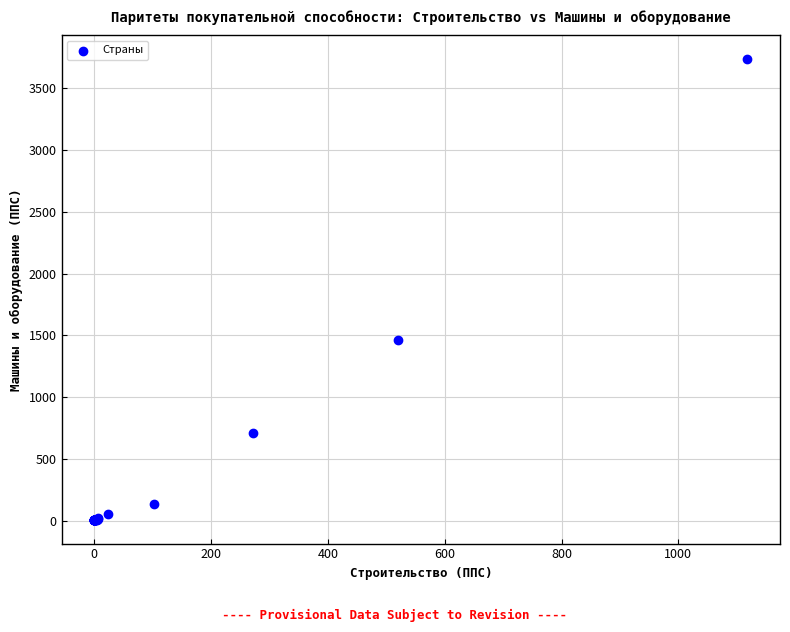

What Y value in the scatter plot is closest to 1870?

1459.0